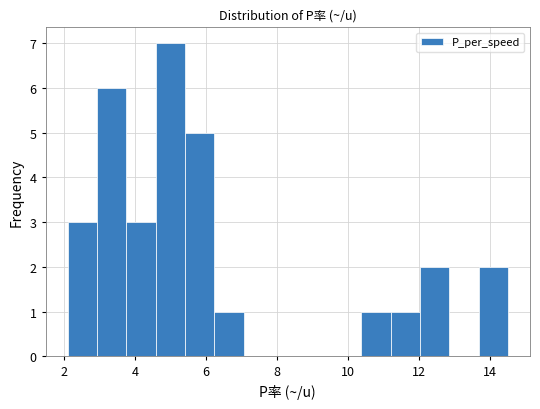

Reading left to right, list every bar in this chart as the range it spans on the x-axis followed by its height. Neither the bar edges nor the heights are printed on the chart, so give them approximately, as read against the axes.

2.2 to 3.0: 3
3.0 to 3.8: 6
3.8 to 4.6: 3
4.6 to 5.4: 7
5.4 to 6.2: 5
6.2 to 7.0: 1
7.0 to 7.8: 0
7.8 to 8.8: 0
8.8 to 9.6: 0
9.6 to 10.4: 0
10.4 to 11.2: 1
11.2 to 12.0: 1
12.0 to 12.8: 2
12.8 to 13.6: 0
13.6 to 14.6: 2